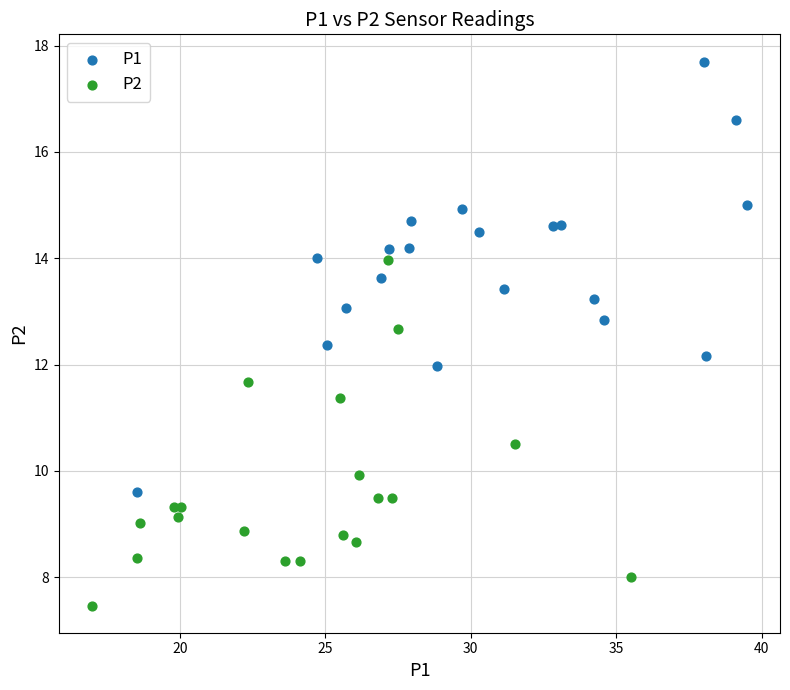

Which series has the widest spread of Y values?

P1